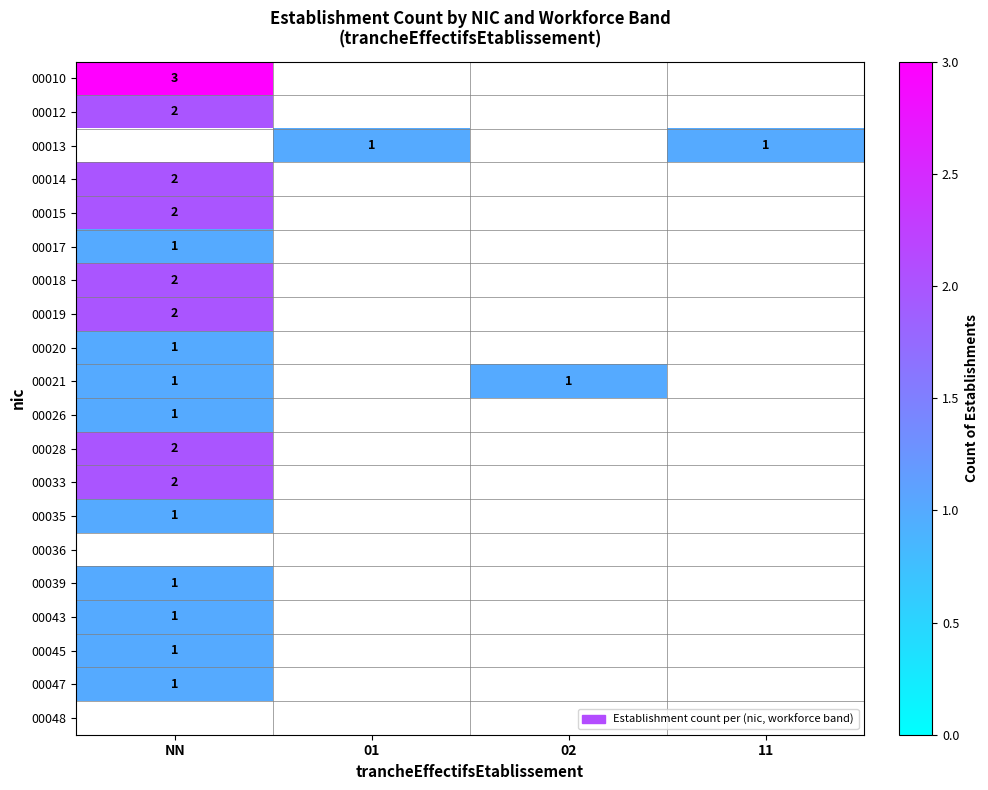

Which label corresponds to the smallest value in the chart?

01